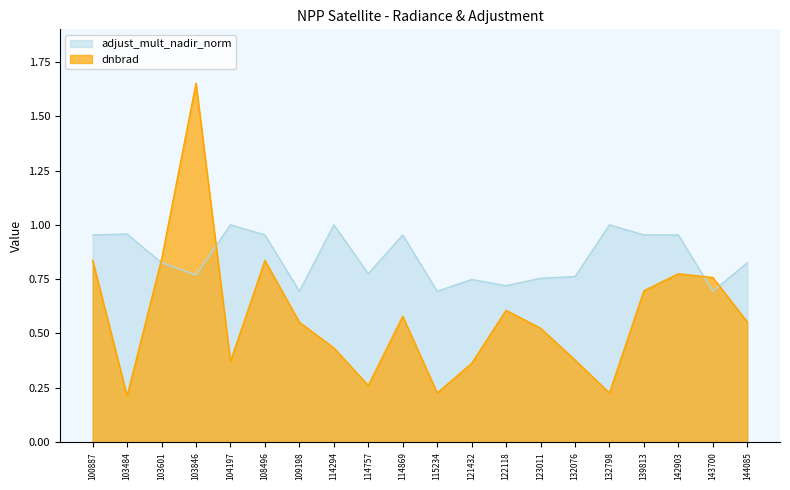

List the series in order of their overall mean, highest first.

adjust_mult_nadir_norm, dnbrad